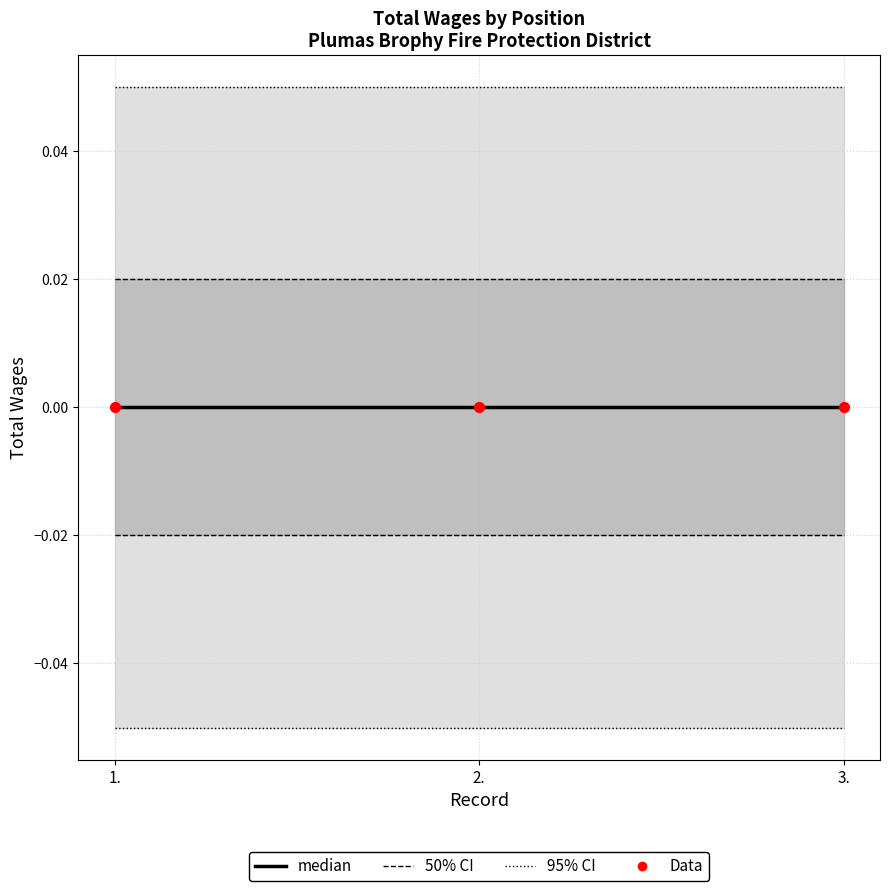

At how many categories does at least one series exceed 0?

3